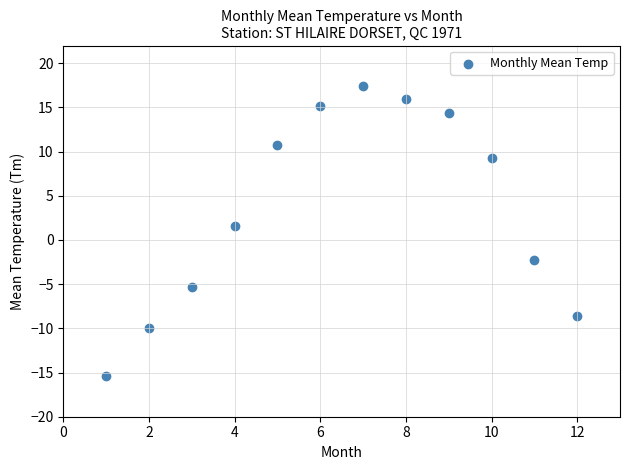

What Y value in the scatter plot is closest to 0?

1.6